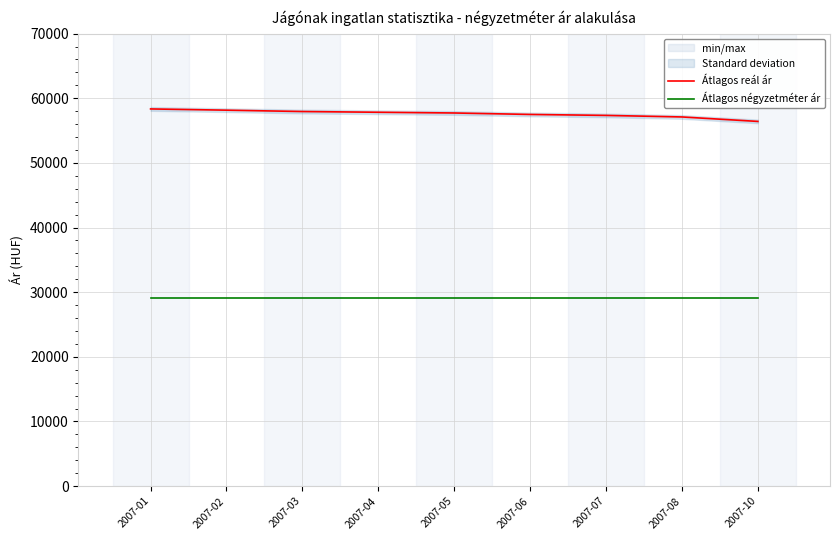

Rank the categories by Átlagos reál ár value from highest to lowest.

2007-01, 2007-02, 2007-03, 2007-04, 2007-05, 2007-06, 2007-07, 2007-08, 2007-10